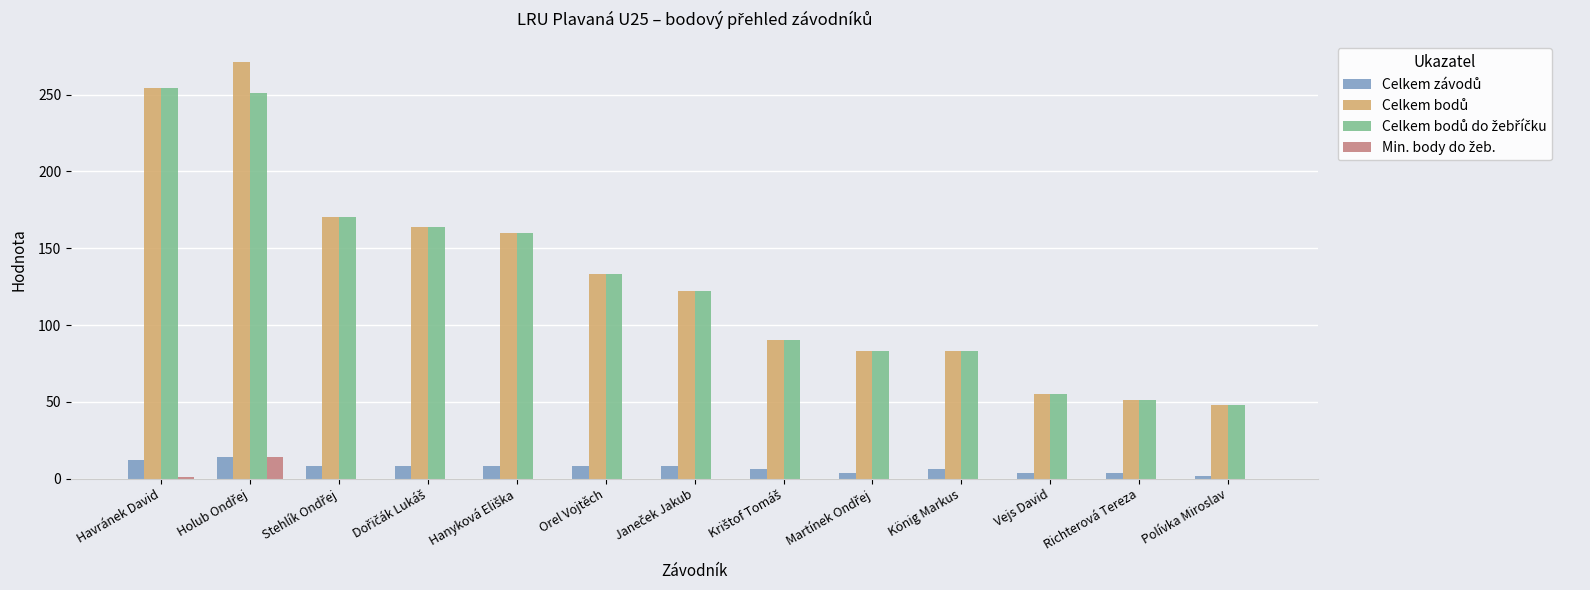

What is the maximum value shown in the chart?

271